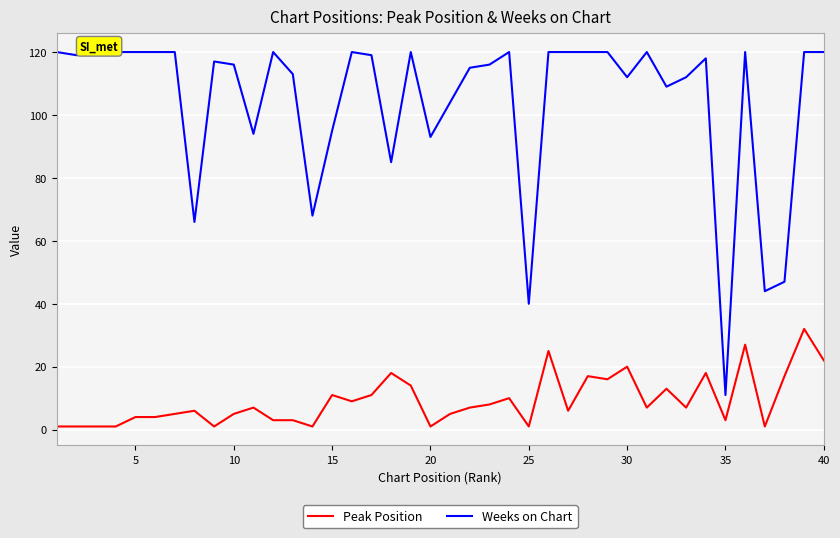

How many data points in Weeks on Chart are above 119?

18